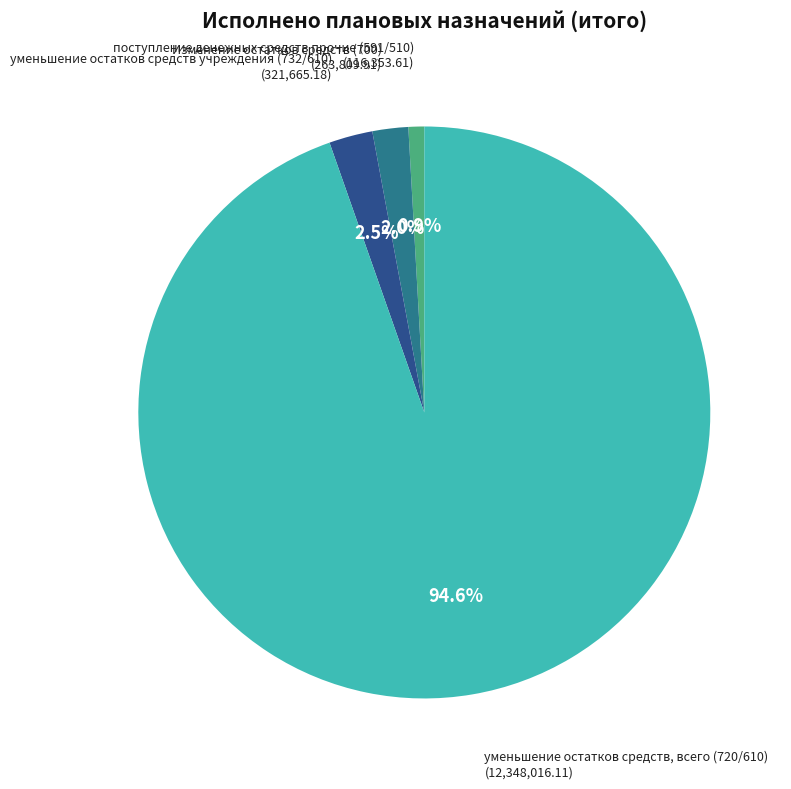

Is there any slice that represents more than half of the pie?

Yes